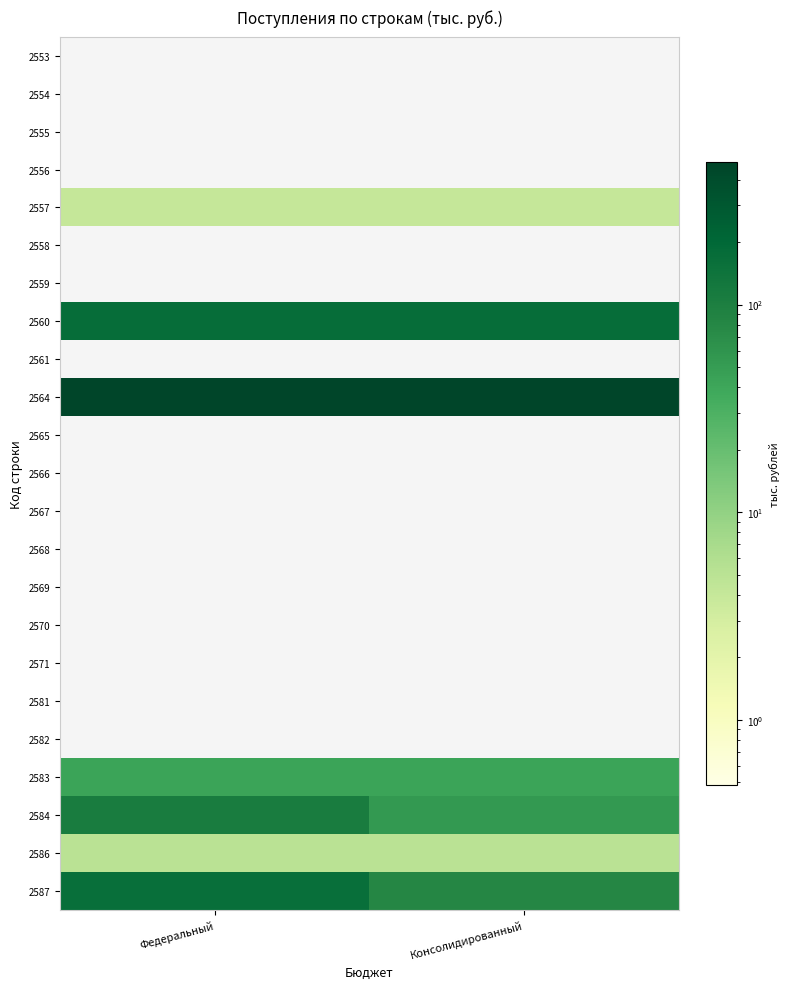

How many data points does each series have?

2